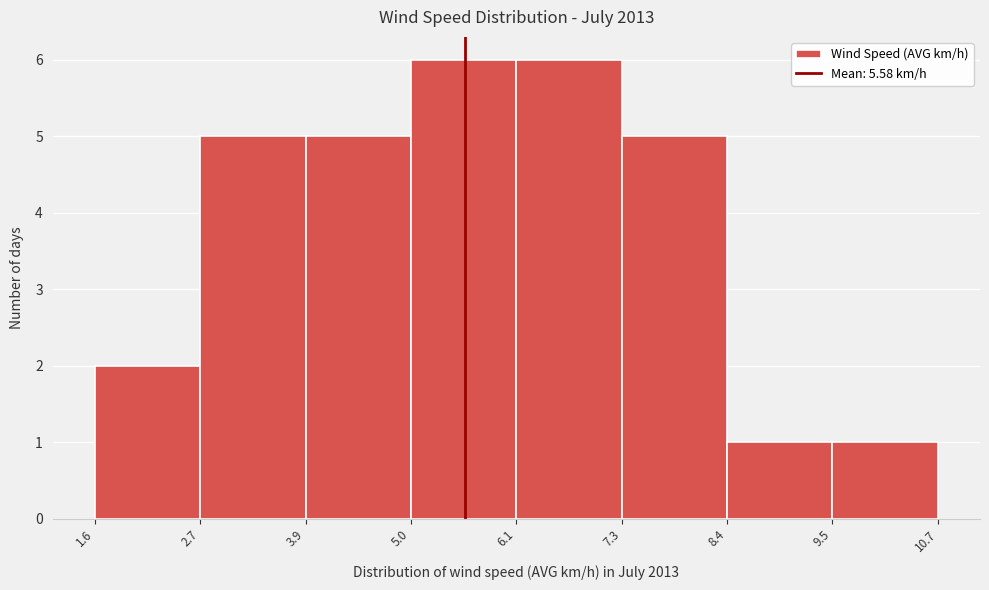

How tall is the bar that spans 6.1 to 7.3 on the x-axis? The values are not printed on the chart, so give them approximately, as read against the axis.

6